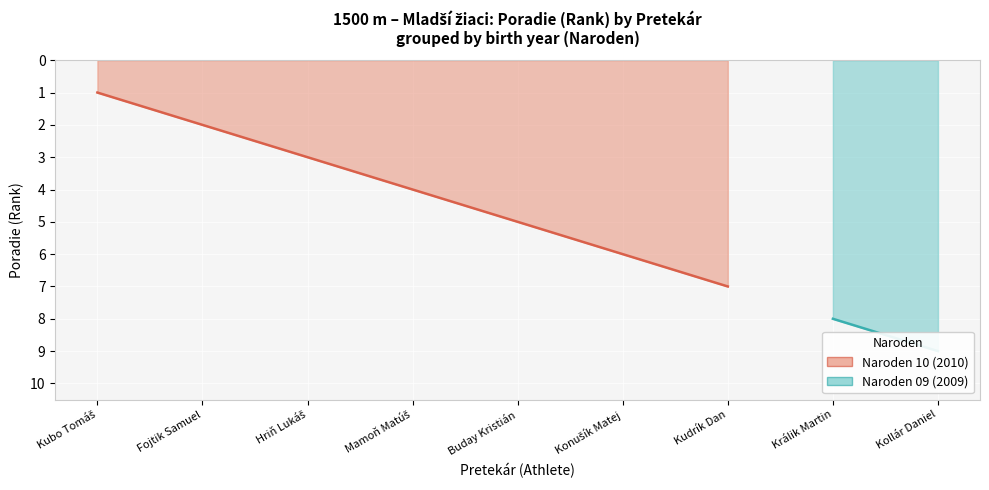

How many data points are above 5?

4